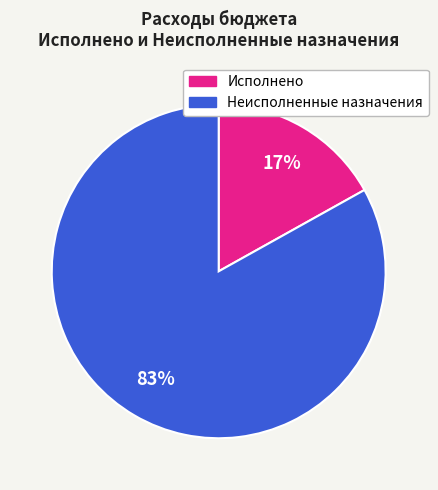

Combined, do Исполнено and Неисполненные назначения account for over 50%?

Yes